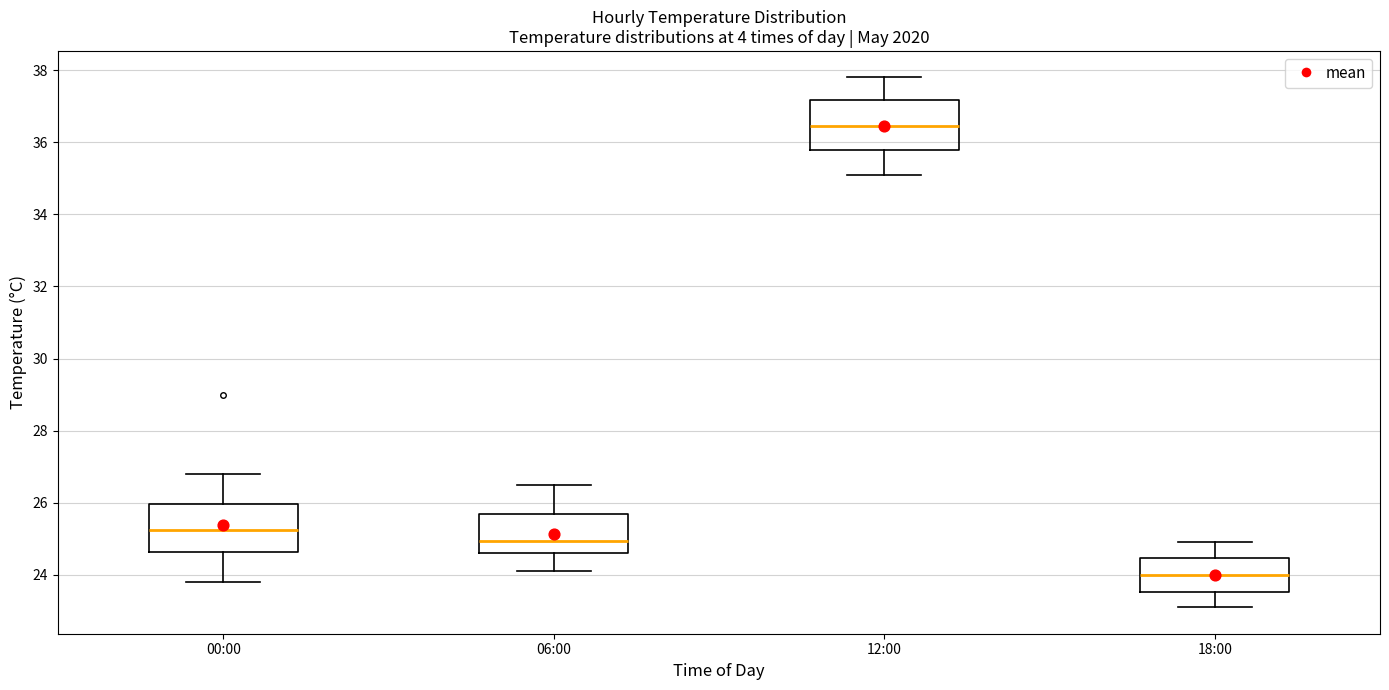

Reading left to right, transcribe this box plot: for each box, give where its median line is, the range the box spans, and where its two whiskers end, as read against the y-axis. The values are not printed on the chart, so give them approximately, as read against the axis.

00:00: median 25.2, box 24.6 to 26.0, whiskers 23.8 to 26.8
06:00: median 25.0, box 24.6 to 25.6, whiskers 24.2 to 26.6
12:00: median 36.4, box 35.8 to 37.2, whiskers 35.2 to 37.8
18:00: median 24.0, box 23.6 to 24.4, whiskers 23.2 to 25.0